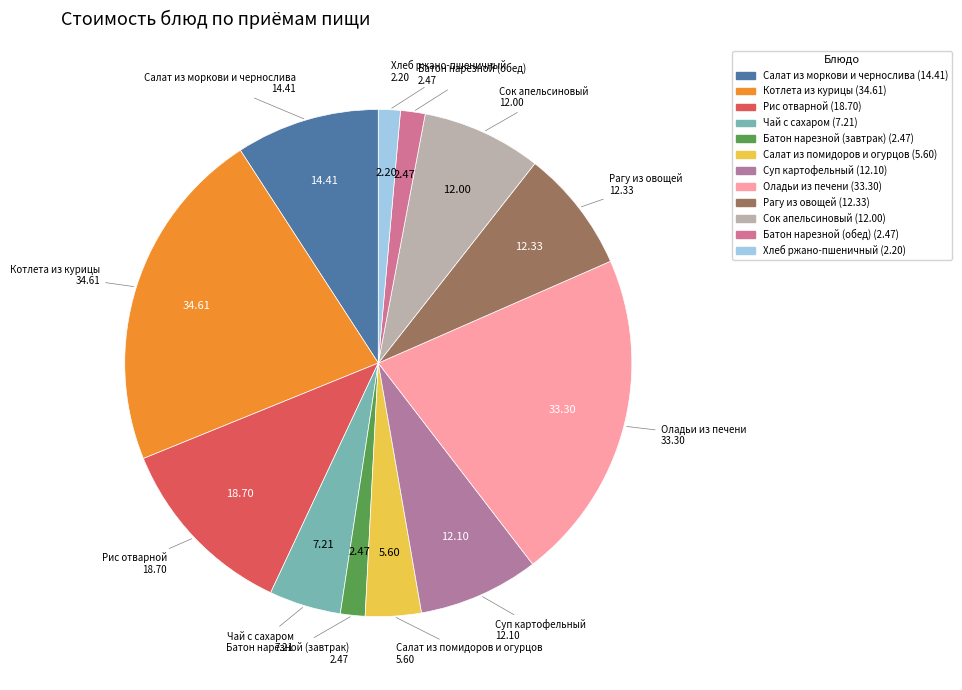

Between Котлета из курицы and Оладьи из печени, which is larger?

Котлета из курицы